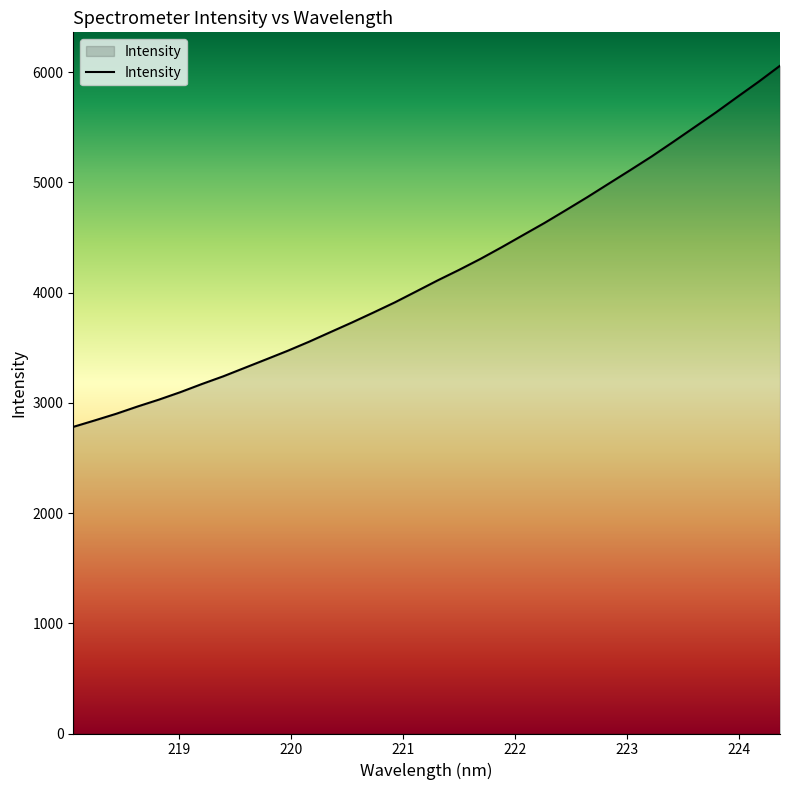

What is the maximum value shown in the chart?

6057.9